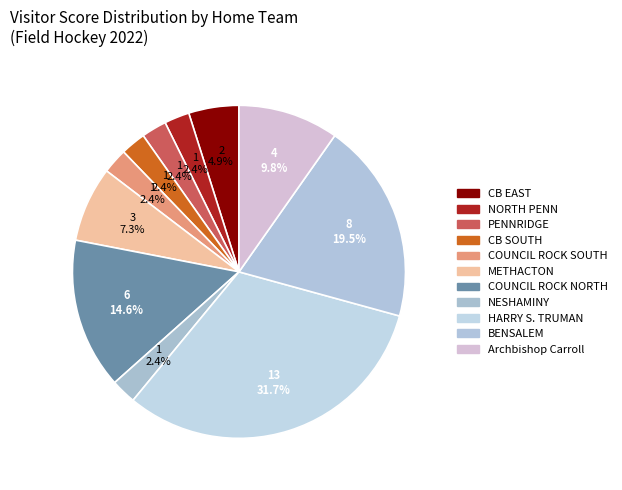

Count the number of slices in the pie.

11